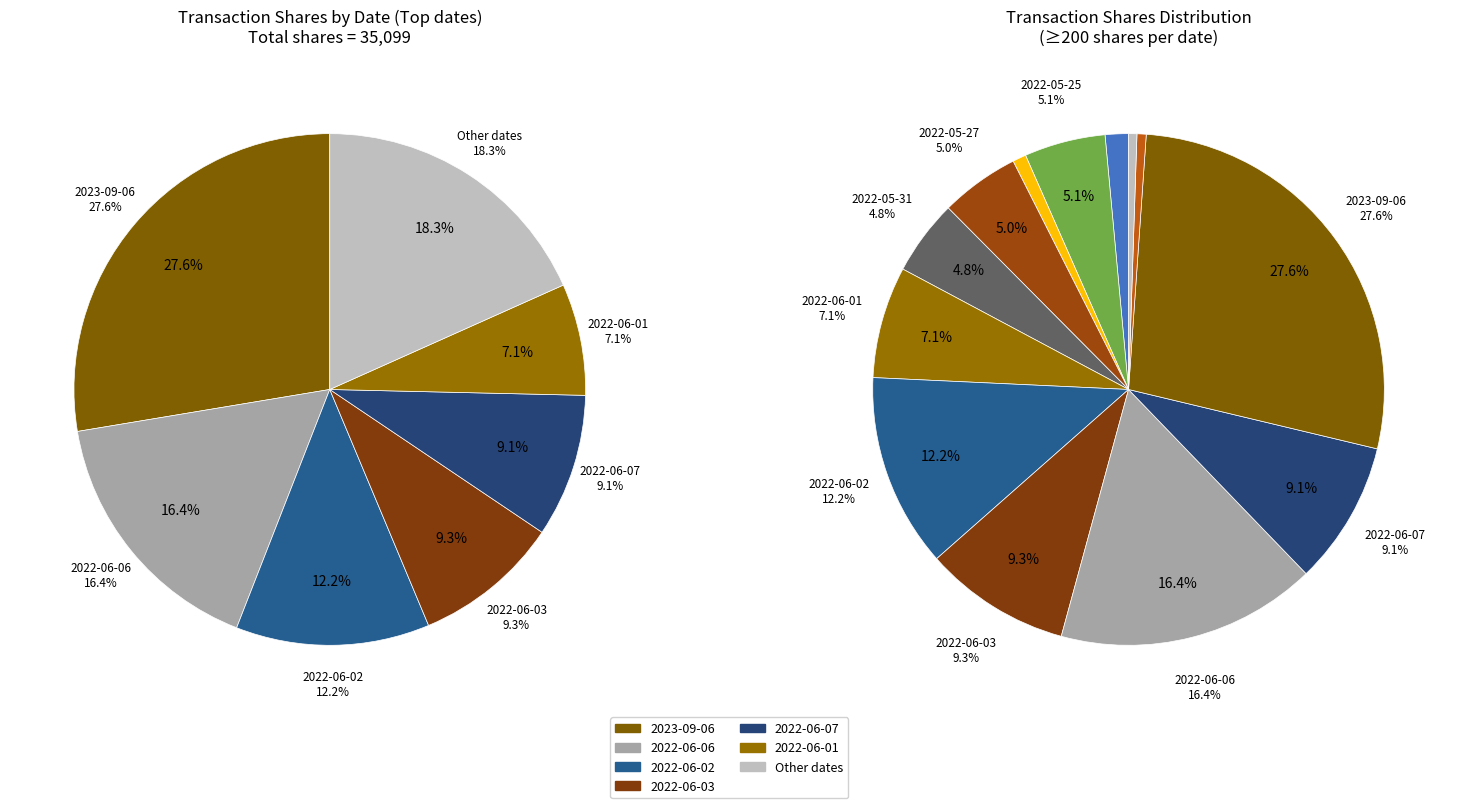

True or false: 2022-05-23 accounts for 1% of the total.

True